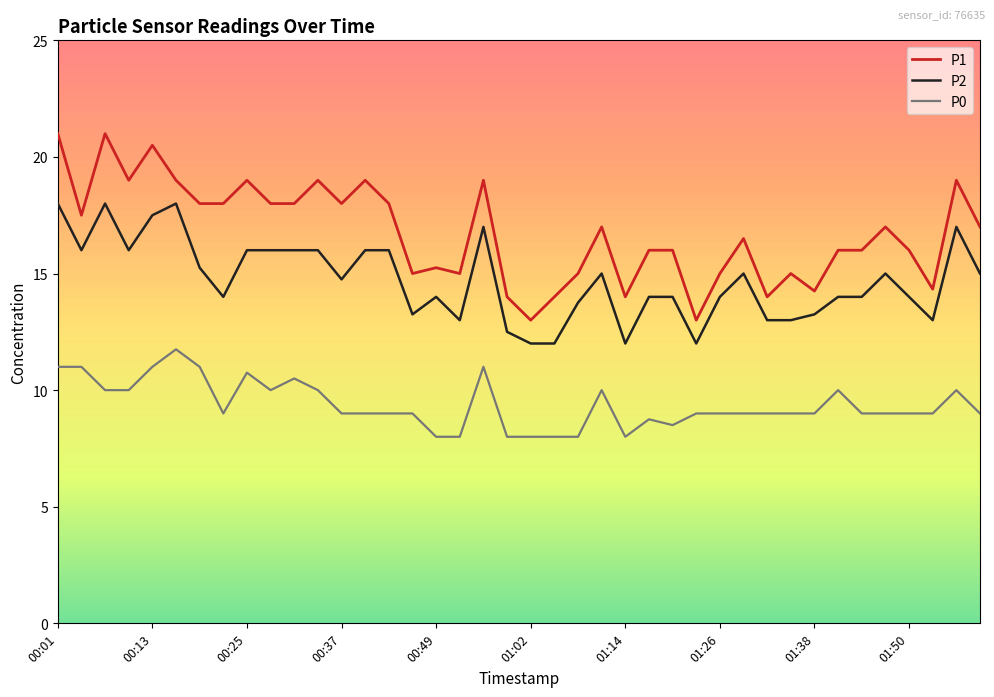

What is the difference between the maximum and minimum values in the P2 series?

6.0